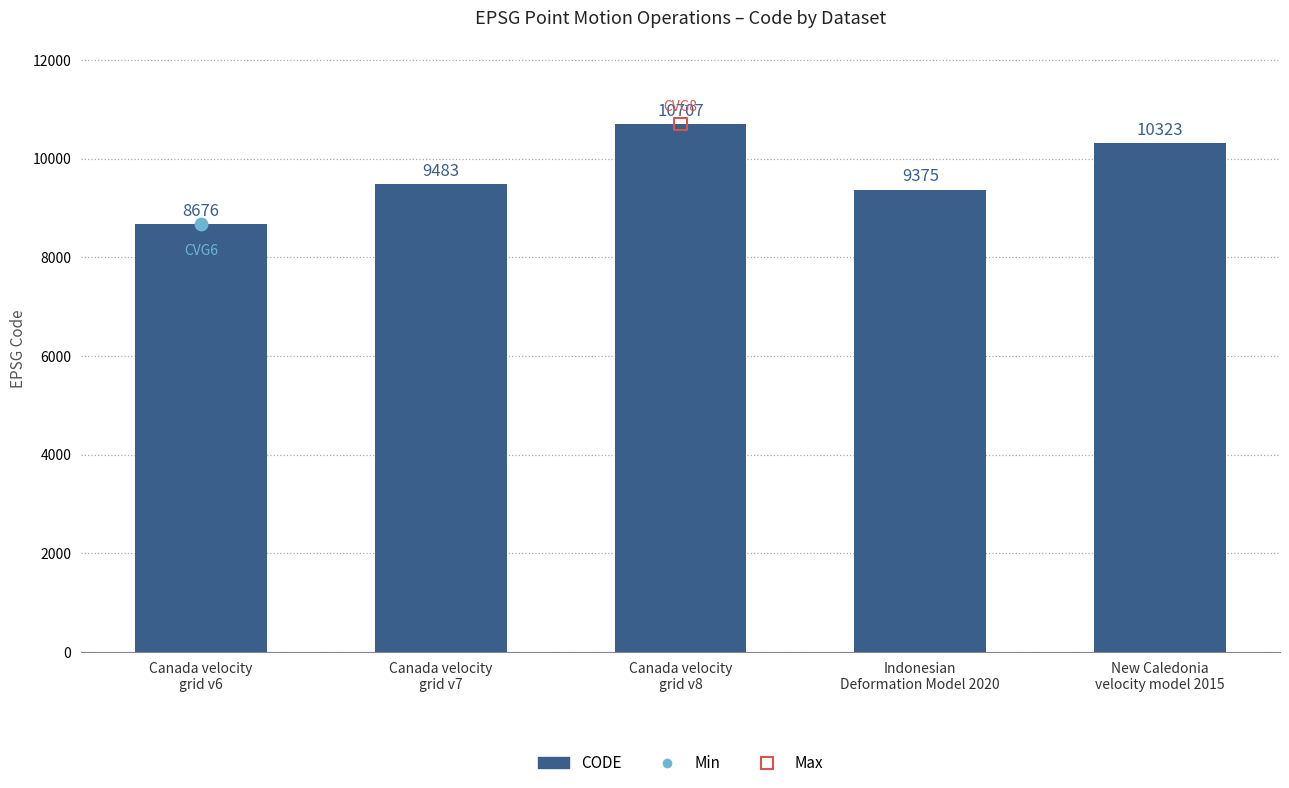

Approximately how many times larger is the value at Indonesian
Deformation Model 2020 compared to Canada velocity
grid v7?

1.0